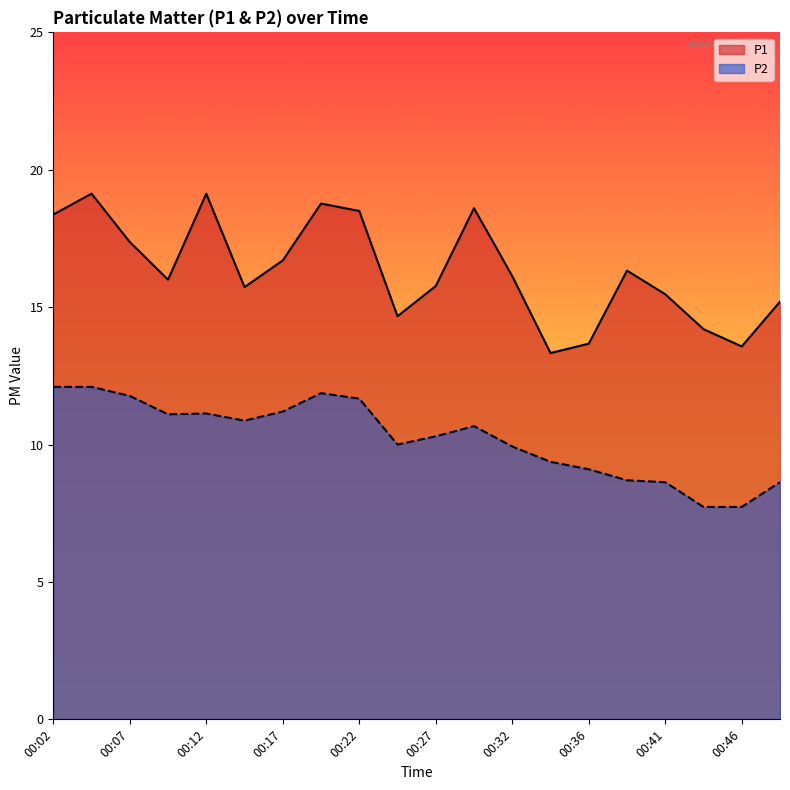

How many values in the P2 series are below 10?

8